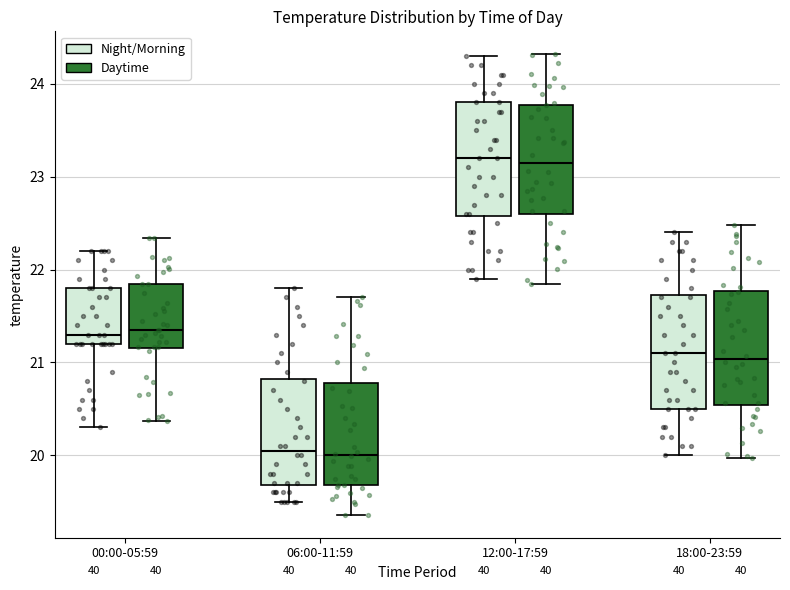

Reading left to right, transcribe this box plot: for each box, give where its median line is, the range the box spans, and where its two whiskers end, as read against the y-axis. The values are not printed on the chart, so give them approximately, as read against the axis.

00:00-05:59 (Night/Morning): median 21.3, box 21.2 to 21.8, whiskers 20.3 to 22.2
00:00-05:59 (Daytime): median 21.3, box 21.1 to 21.8, whiskers 20.2 to 22.2
06:00-11:59 (Night/Morning): median 20.1, box 19.7 to 20.8, whiskers 19.5 to 21.8
06:00-11:59 (Daytime): median 20.0, box 19.7 to 20.8, whiskers 19.4 to 21.7
12:00-17:59 (Night/Morning): median 23.2, box 22.6 to 23.8, whiskers 21.9 to 24.3
12:00-17:59 (Daytime): median 23.3, box 22.6 to 23.8, whiskers 21.9 to 24.3
18:00-23:59 (Night/Morning): median 21.1, box 20.5 to 21.7, whiskers 20.0 to 22.4
18:00-23:59 (Daytime): median 21.1, box 20.5 to 21.8, whiskers 20.0 to 22.4